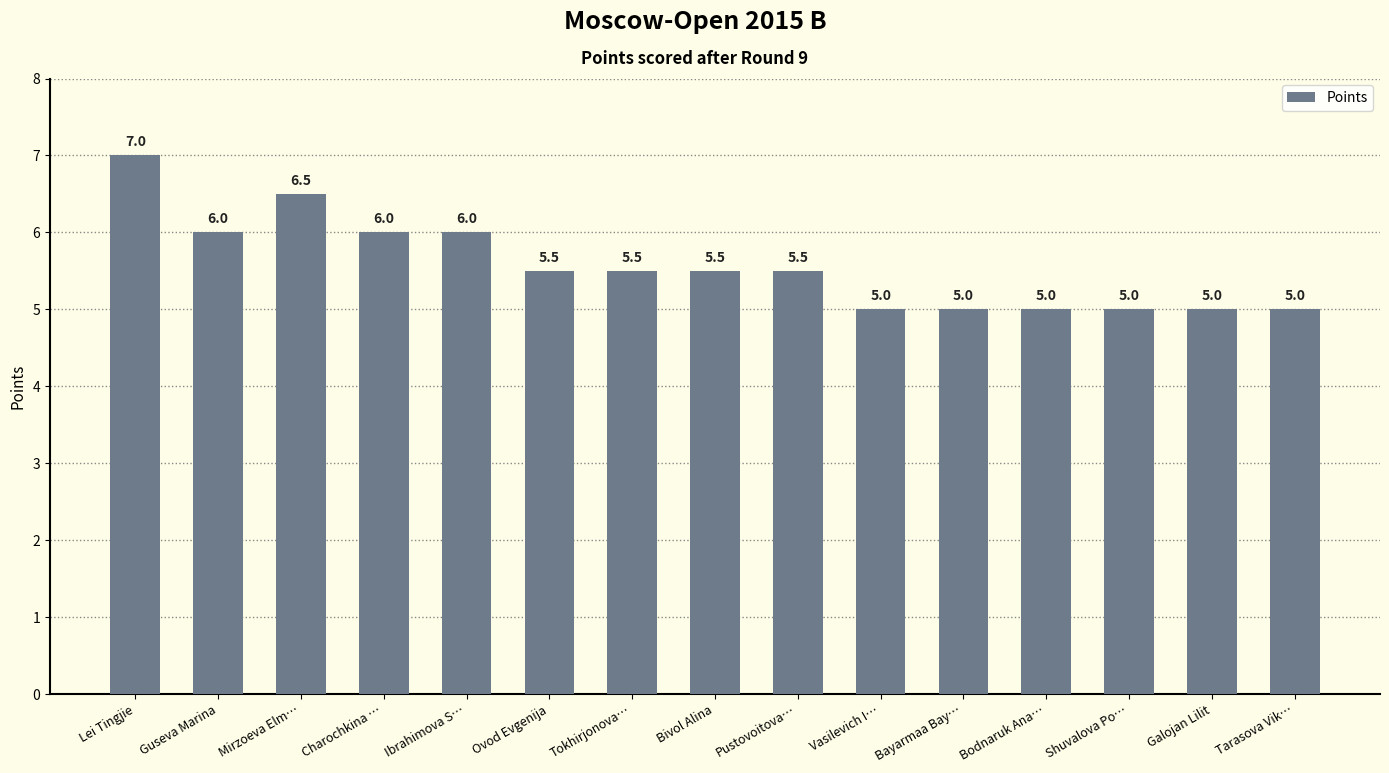

How many distinct data groups are displayed?

1